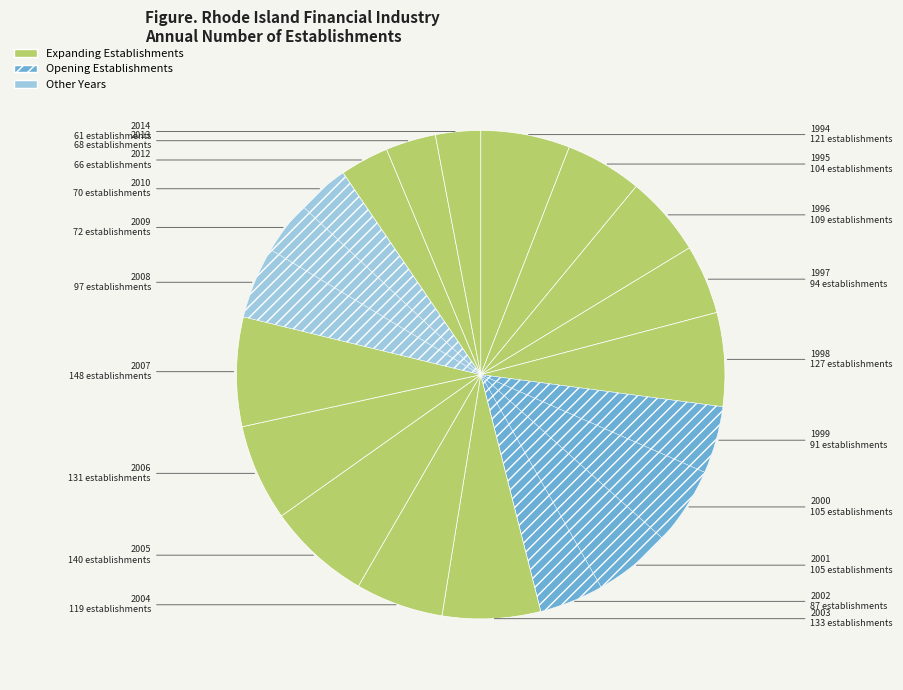

How many segments does this pie chart have?

20